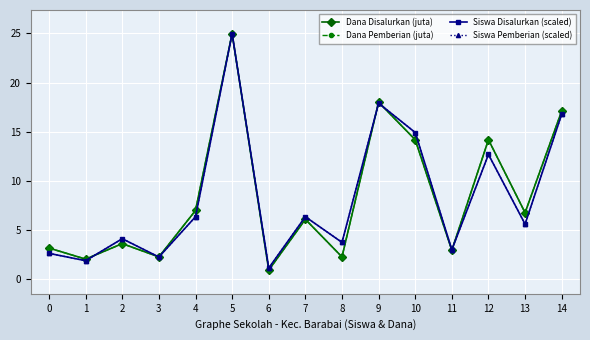

Reading right to left, extract all data points from this chart.

Dana Disalurkan (juta): 17.1	6.8	14.2	2.9	14.2	18.0	2.2	6.1	0.9	25.0	7.0	2.2	3.6	2.0	3.1
Dana Pemberian (juta): 17.1	6.8	14.2	2.9	14.2	18.0	2.2	6.1	0.9	25.0	7.0	2.2	3.6	2.0	3.1
Siswa Disalurkan (scaled): 16.8	5.6	12.7	3.0	14.9	17.9	3.7	6.3	1.1	25.0	6.3	2.2	4.1	1.9	2.6
Siswa Pemberian (scaled): 16.8	5.6	12.7	3.0	14.9	17.9	3.7	6.3	1.1	25.0	6.3	2.2	4.1	1.9	2.6